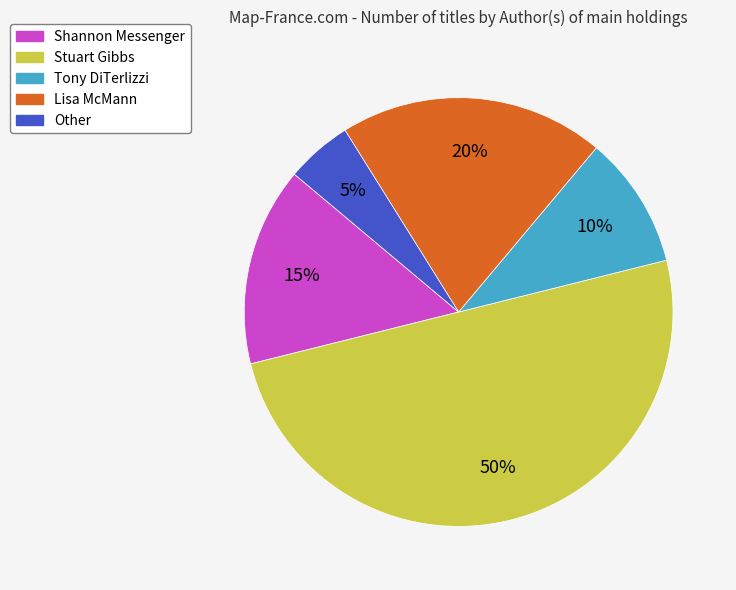

Between Shannon Messenger and Stuart Gibbs, which is larger?

Stuart Gibbs